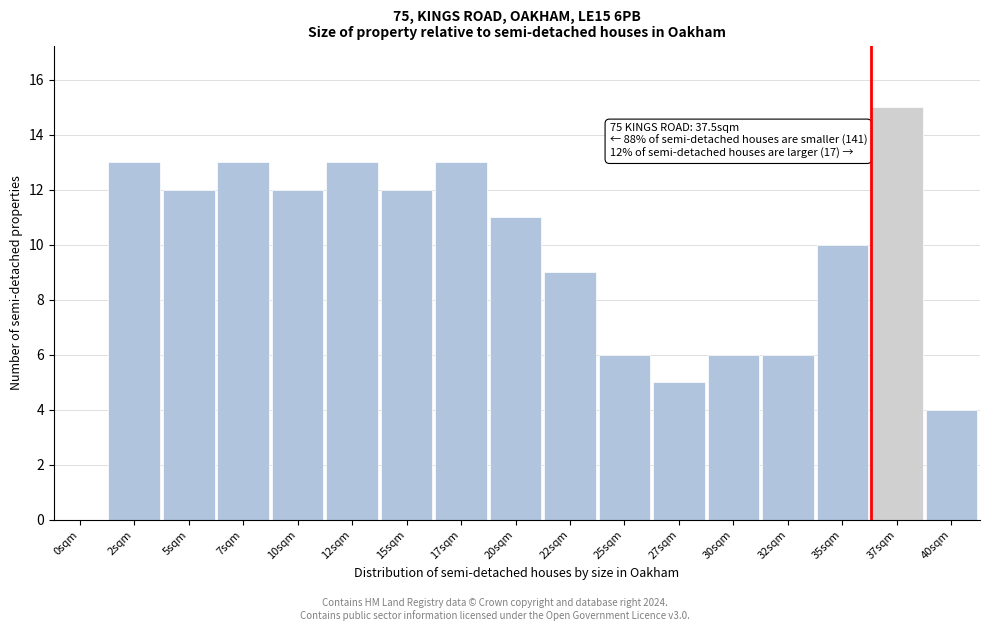

Reading left to right, list all the values displayed in this chart.

0sqm=0	2sqm=13	5sqm=12	7sqm=13	10sqm=12	12sqm=13	15sqm=12	17sqm=13	20sqm=11	22sqm=9	25sqm=6	27sqm=5	30sqm=6	32sqm=6	35sqm=10	37sqm=15	40sqm=4